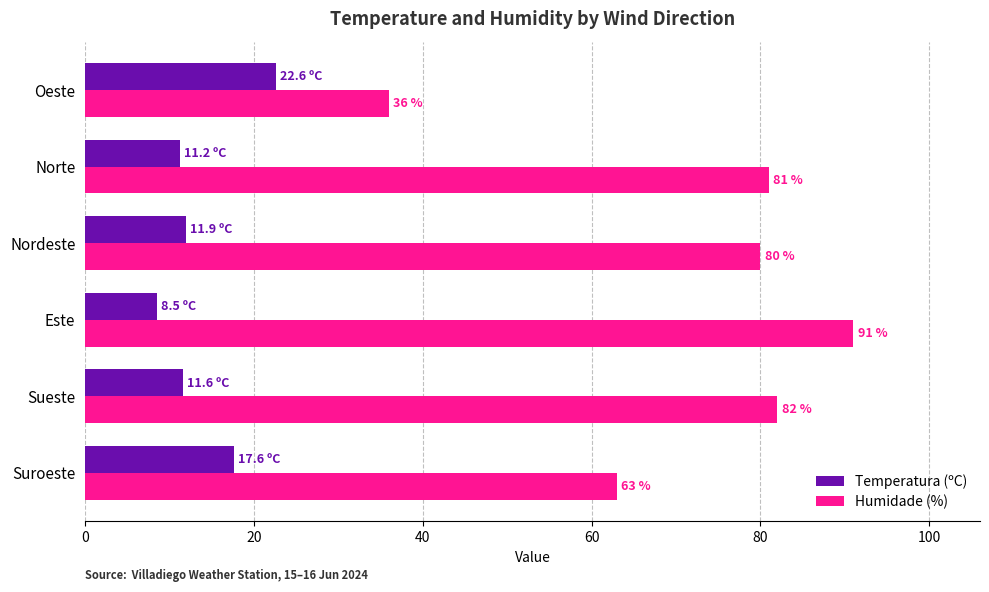

How many values in the Temperatura (ºC) series exceed 11?

5